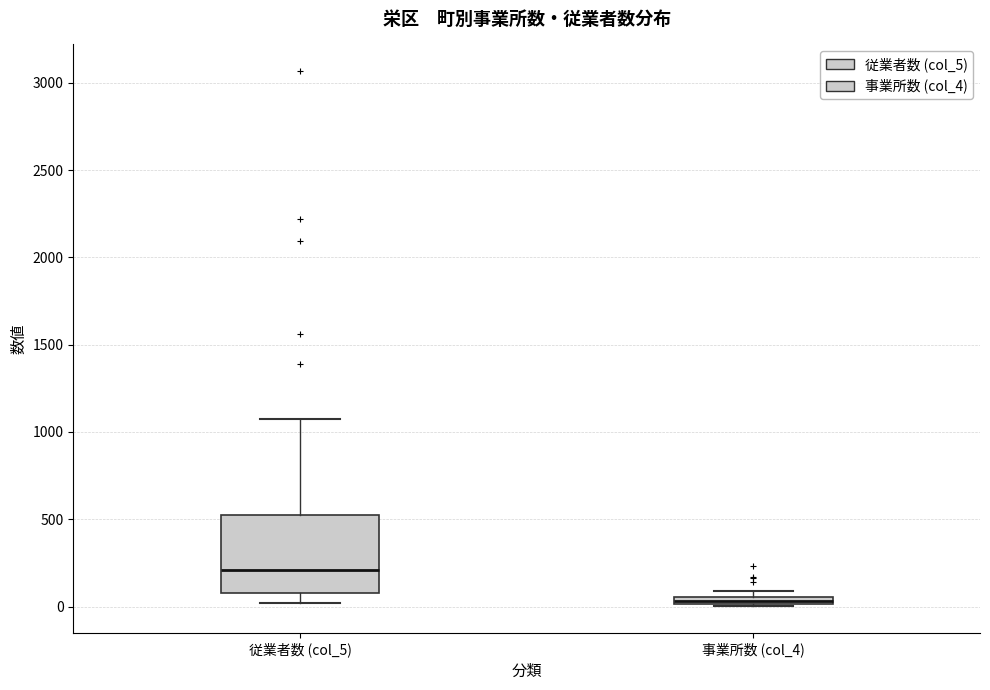

Which box is the tallest, from its lower edge to its upper edge?

従業者数 (col_5)